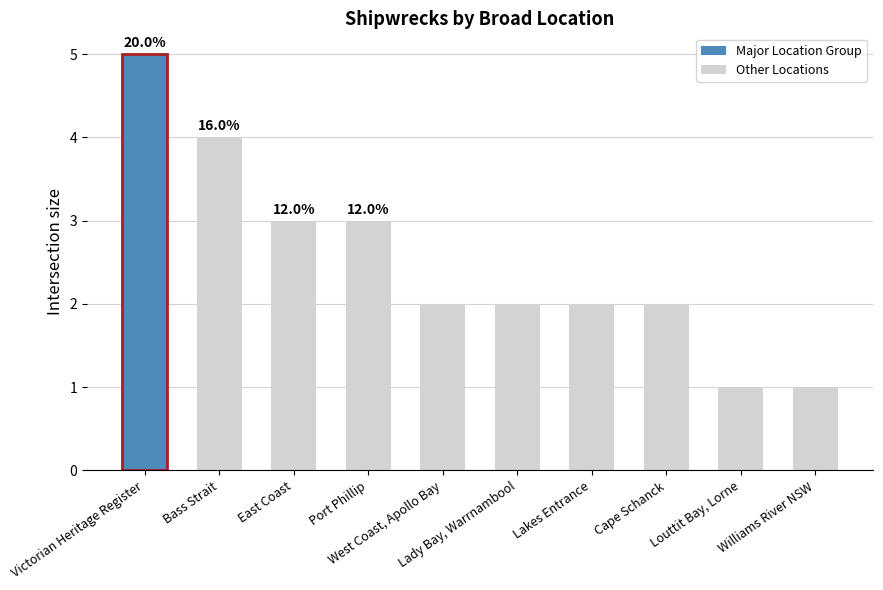

What is the label of the 10th bar from the left?

Williams River NSW